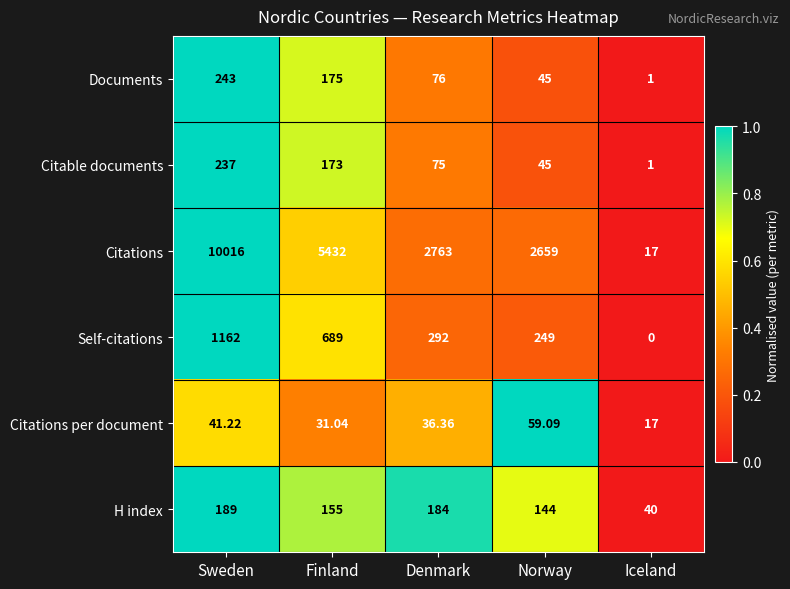

How many series are shown in this chart?

6